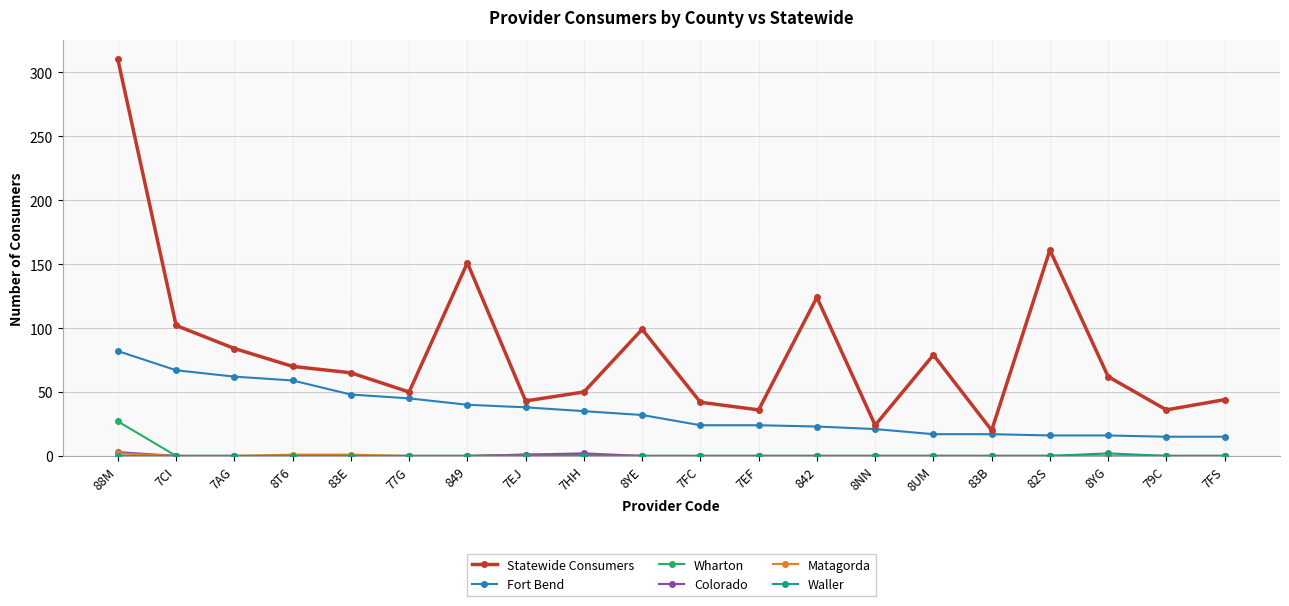

The value of Fort Bend at 7EJ is 51. True or false?

False